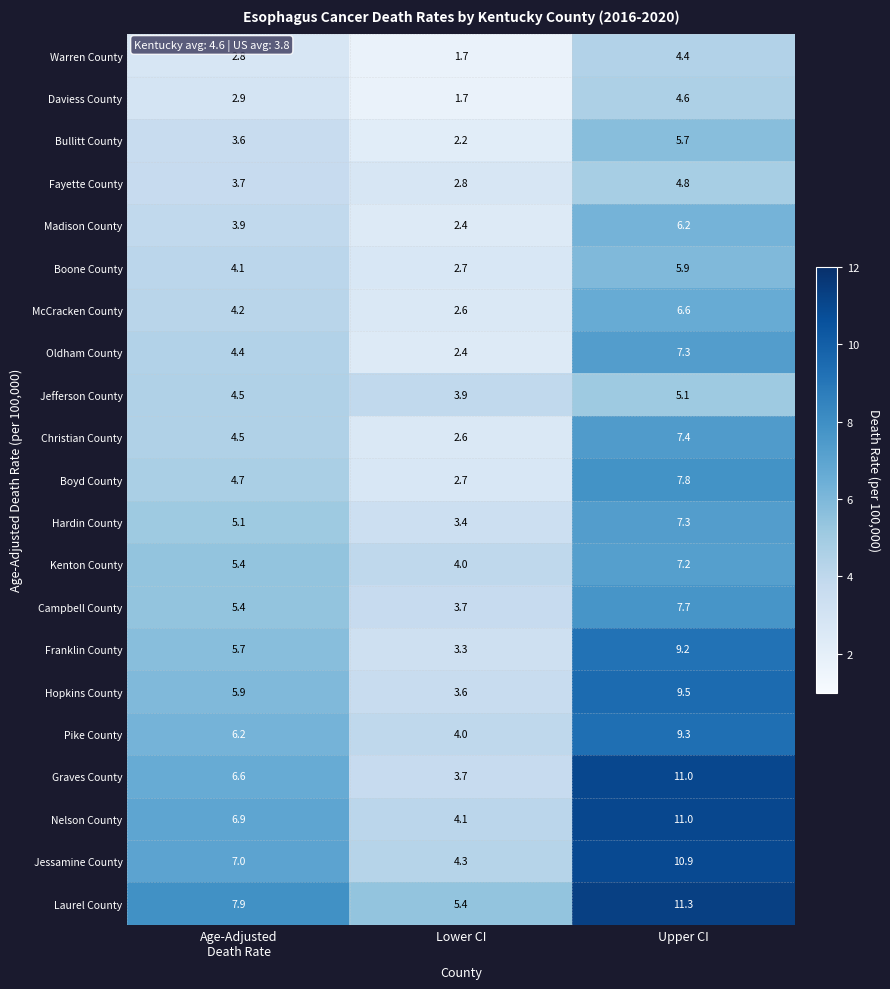

How many distinct data groups are displayed?

21